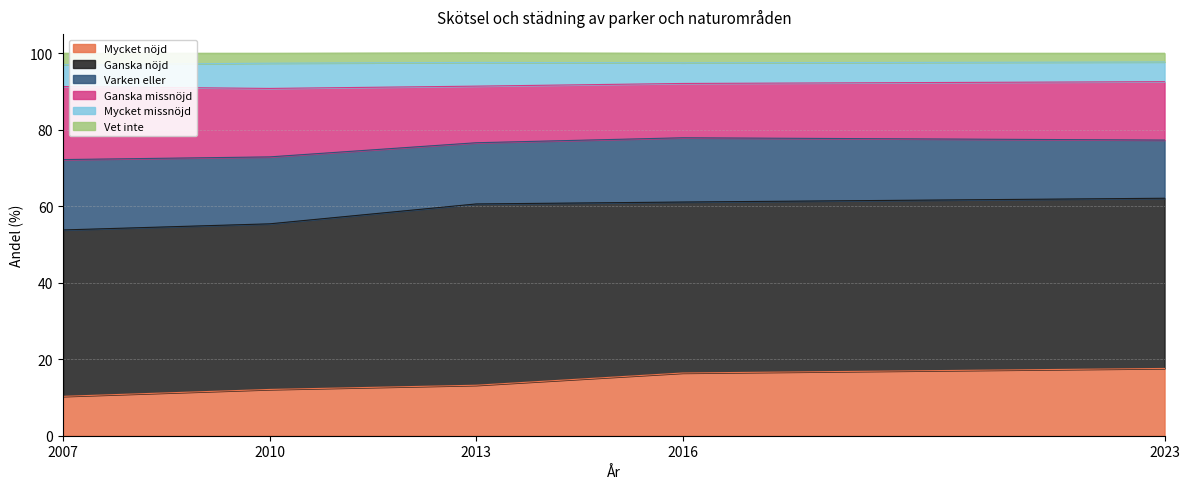

True or false: Ganska missnöjd and Vet inte intersect in this chart.

False